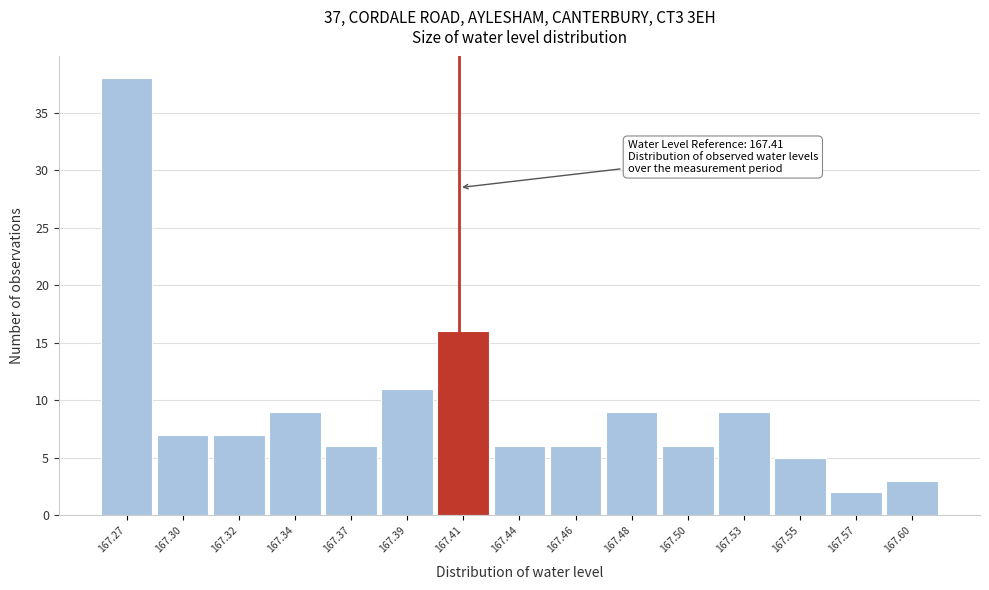

Reading right to left, list all the values displayed in this chart.

167.60=3	167.57=2	167.55=5	167.53=9	167.50=6	167.48=9	167.46=6	167.44=6	167.41=16	167.39=11	167.37=6	167.34=9	167.32=7	167.30=7	167.27=38